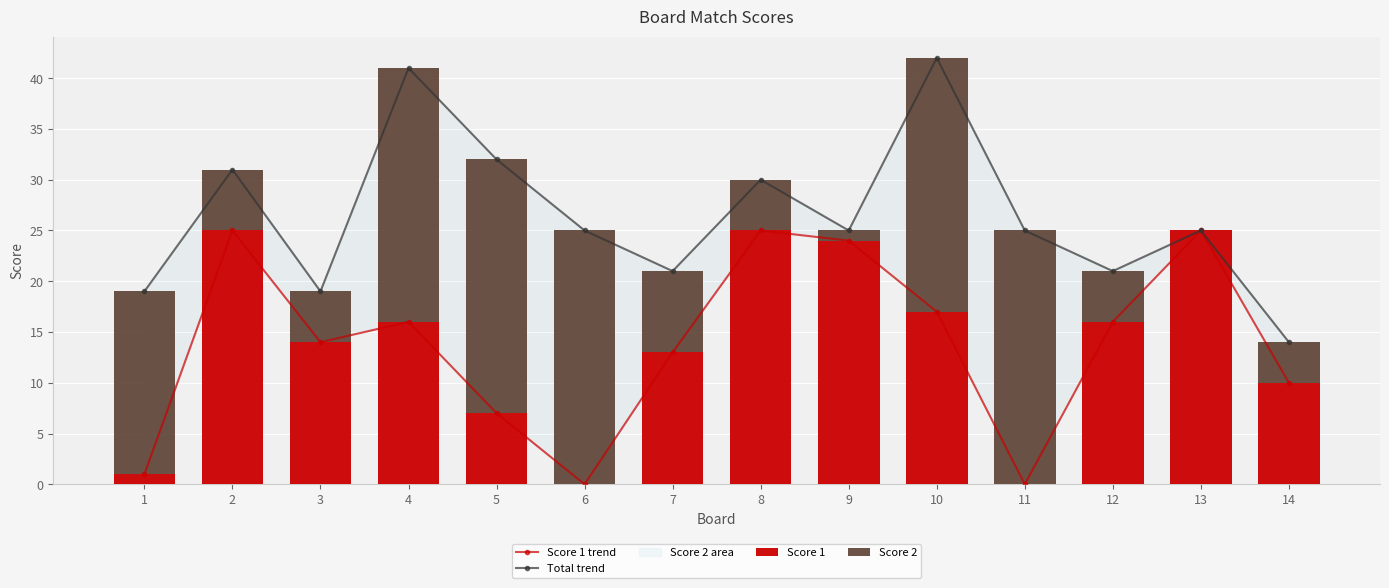

At how many categories does at least one series exceed 29?

5